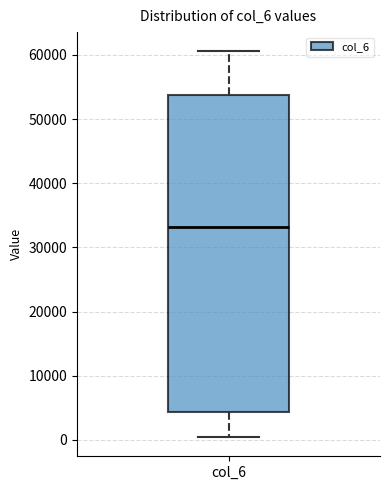

Where is the upper edge of the box for col_6 on the y-axis? The values are not printed on the chart, so give them approximately, as read against the axis.

54000